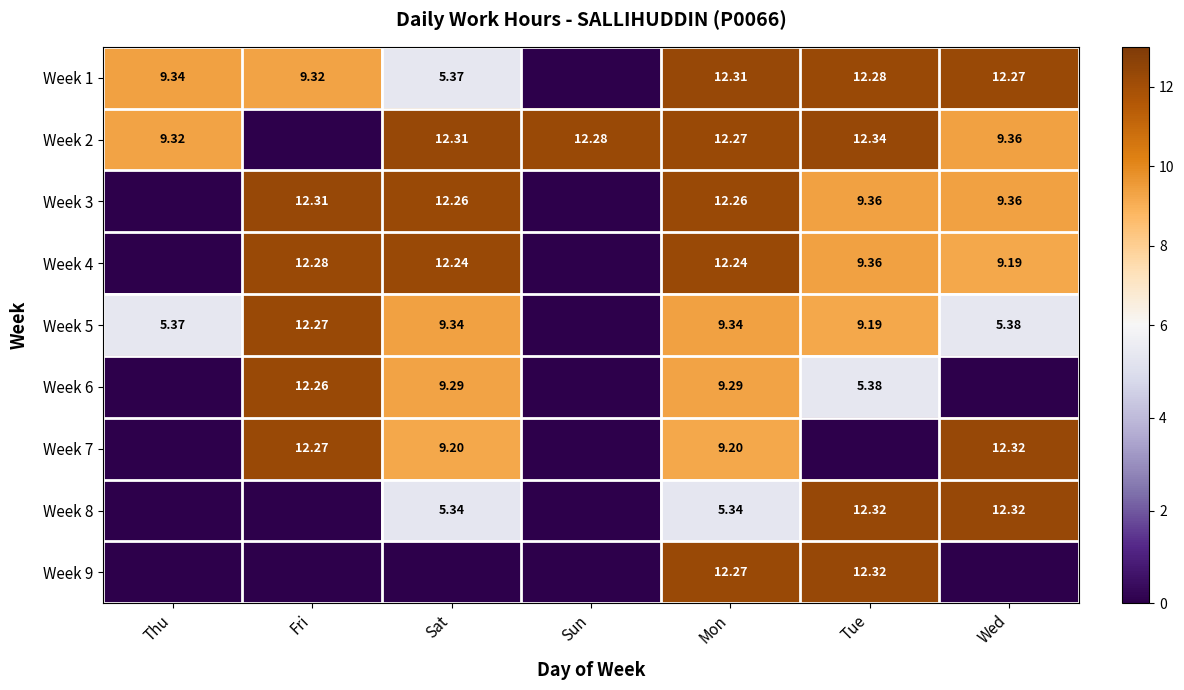

At which category is the sum across all series the highest?

Mon